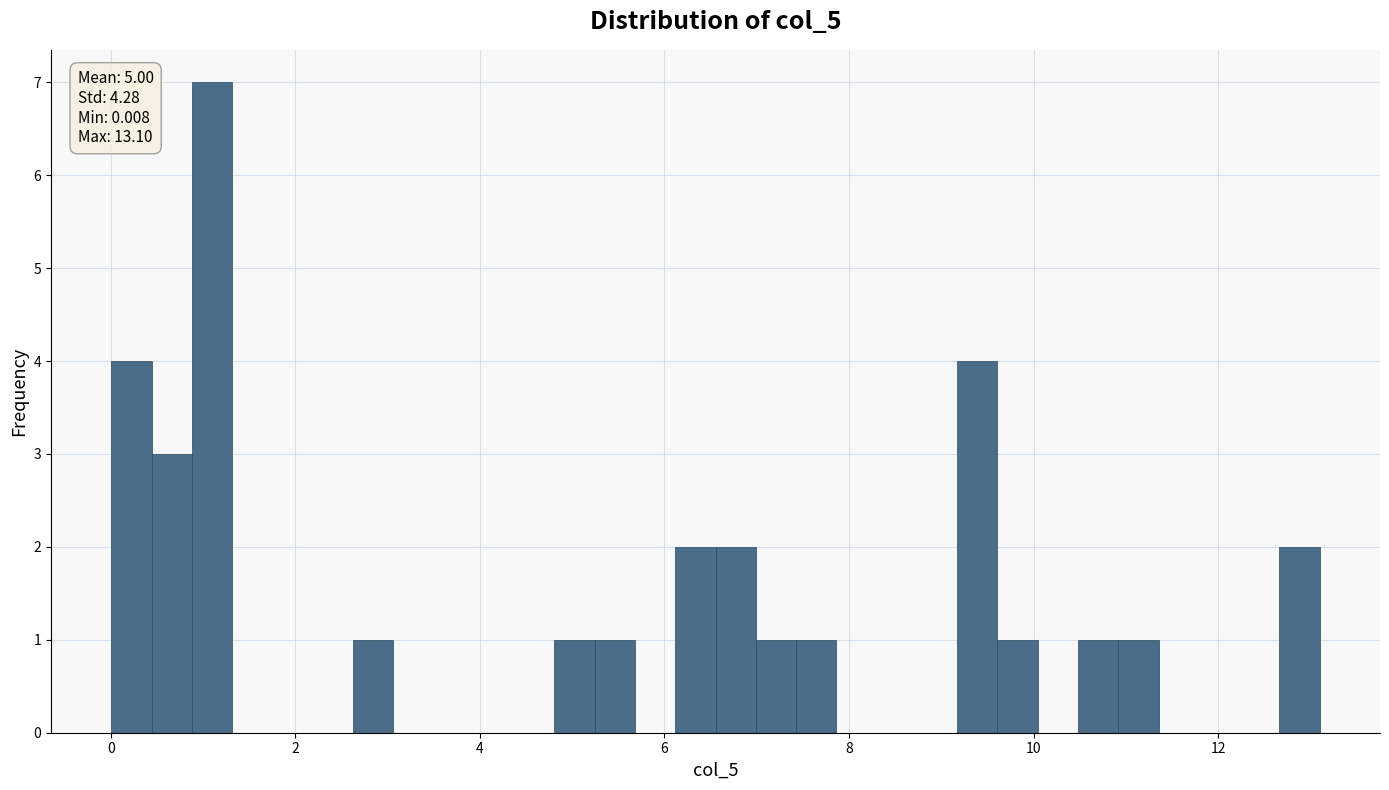

Read against the x-axis, roughly where is the centre of the tallest bar?

1.0